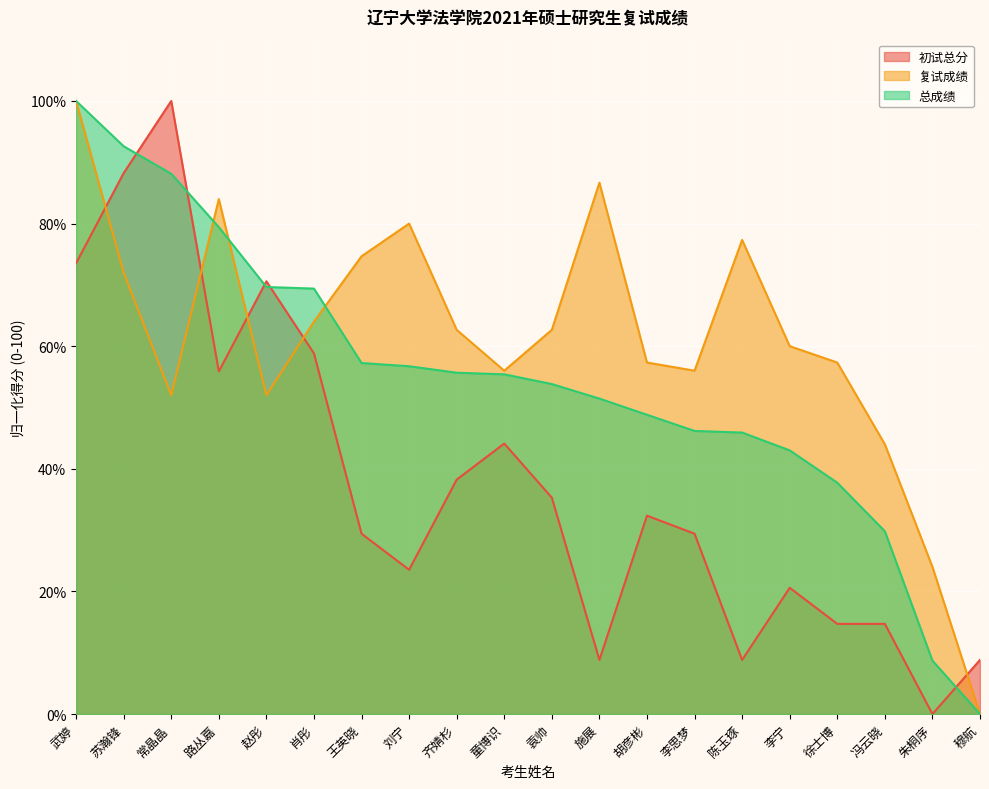

How many series are shown in this chart?

3